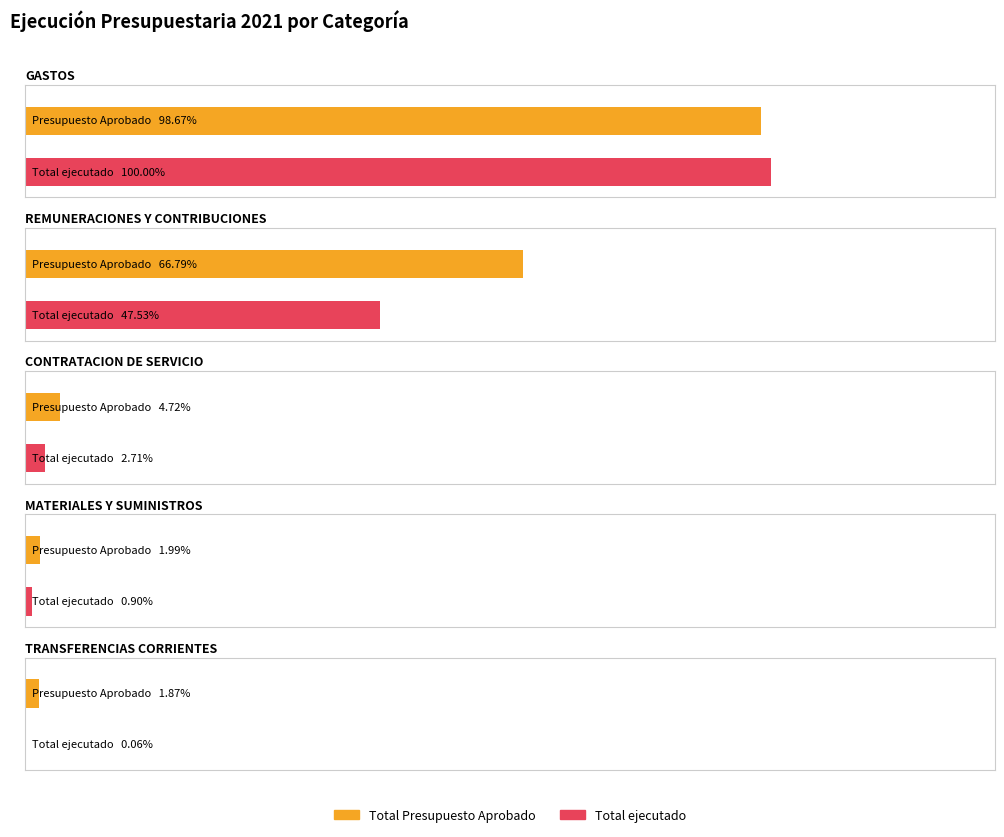

What is the label of the 2nd bar from the right?

MATERIALES Y SUMINISTROS